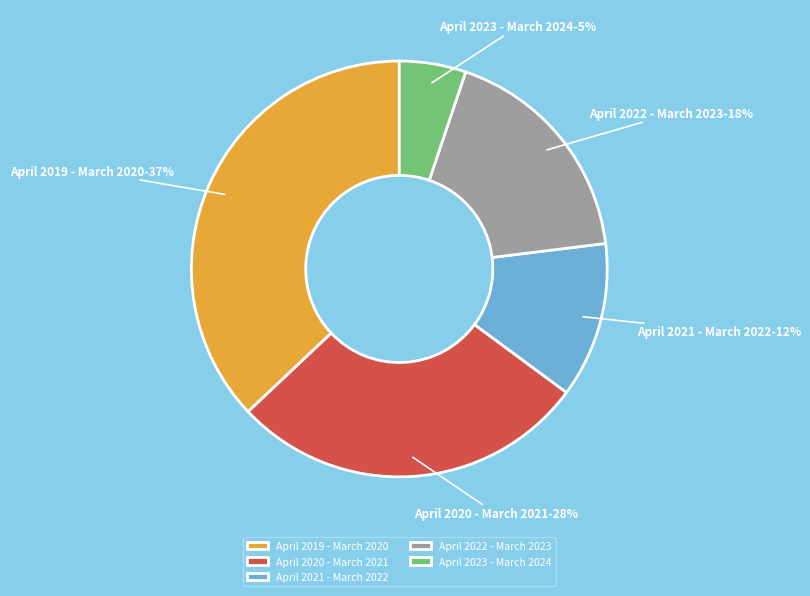

Combined, do April 2021 - March 2022 and April 2020 - March 2021 account for over 50%?

No